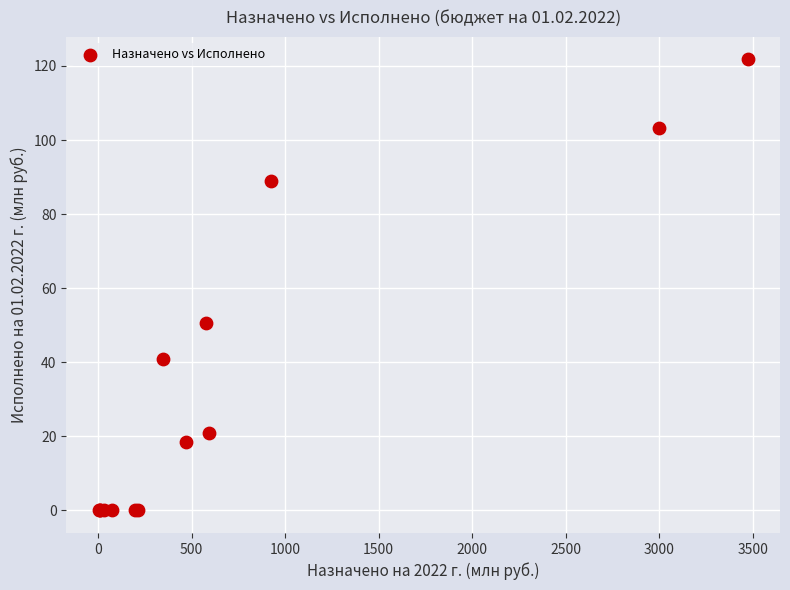

What Y value in the scatter plot is closest to 60?

50.5